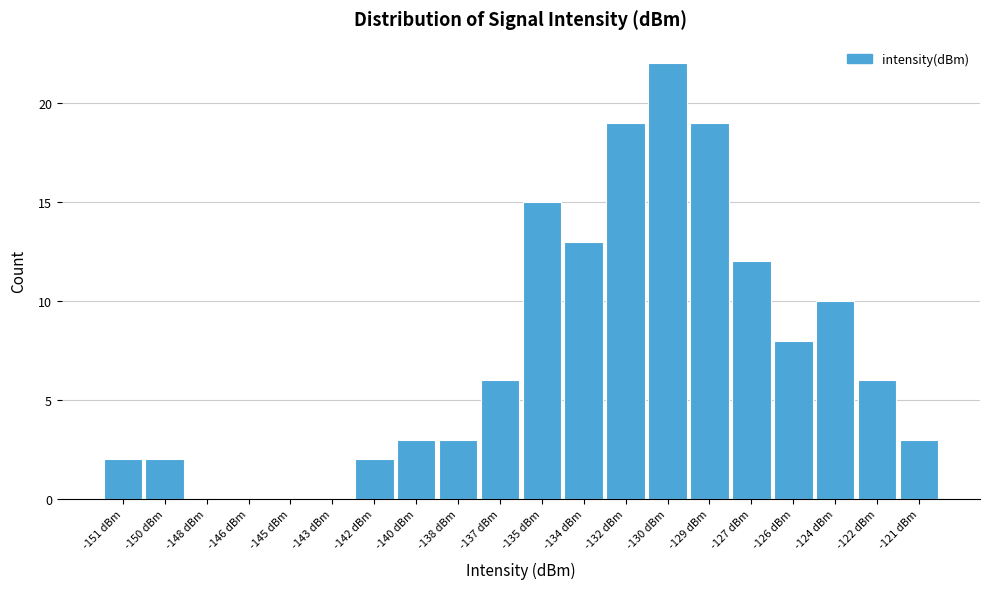

Reading left to right, transcribe all the data shown in this chart.

-151 dBm=2	-150 dBm=2	-148 dBm=0	-146 dBm=0	-145 dBm=0	-143 dBm=0	-142 dBm=2	-140 dBm=3	-138 dBm=3	-137 dBm=6	-135 dBm=15	-134 dBm=13	-132 dBm=19	-130 dBm=22	-129 dBm=19	-127 dBm=12	-126 dBm=8	-124 dBm=10	-122 dBm=6	-121 dBm=3